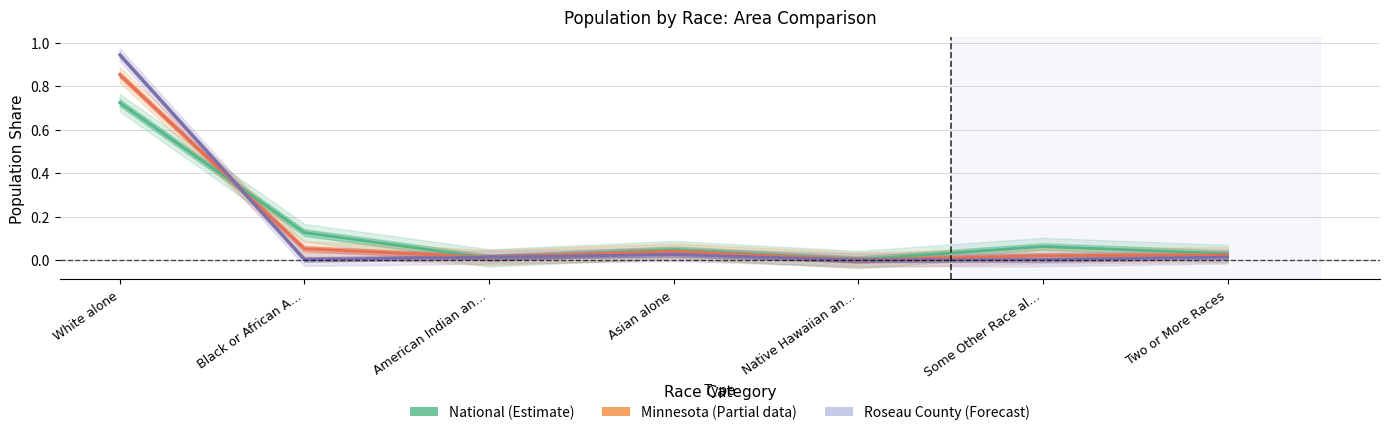

What is the spread (max minus min) of values at White alone?

0.2